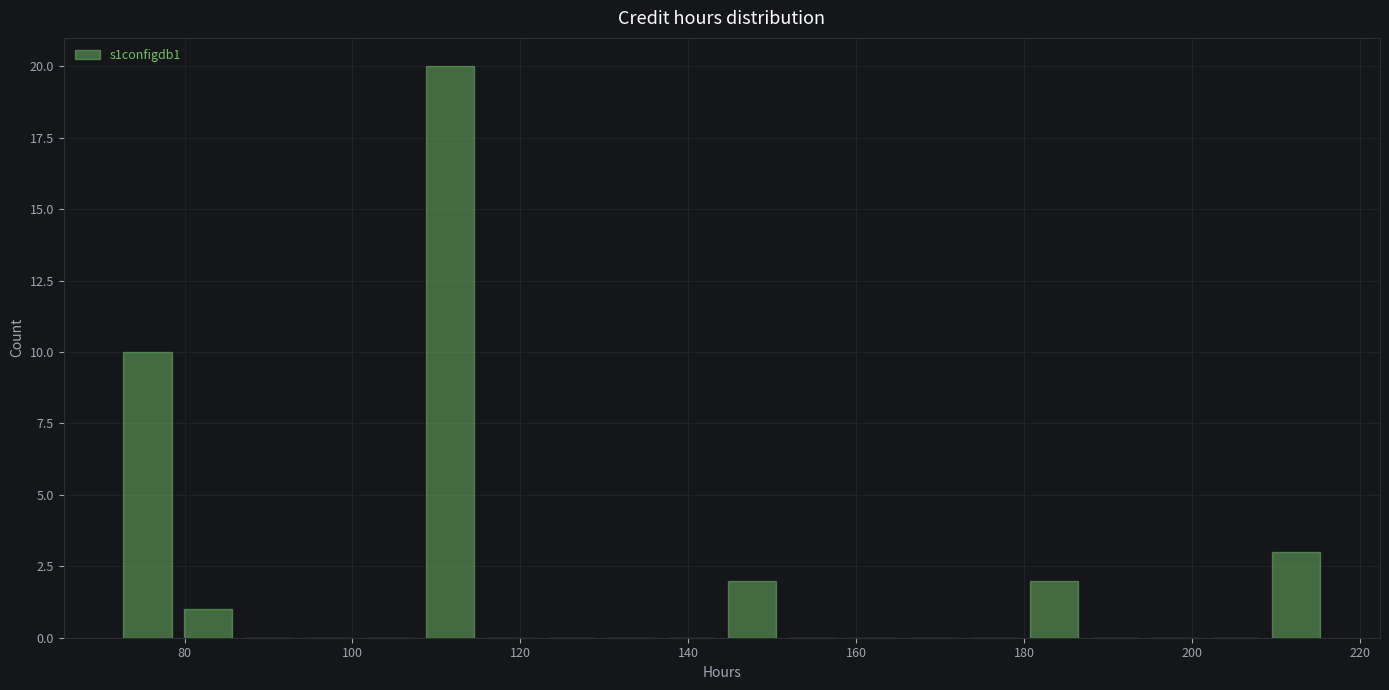

Around what value on the x-axis is the tallest bar? Give the approximate position of its centre, as read against the axis.

112